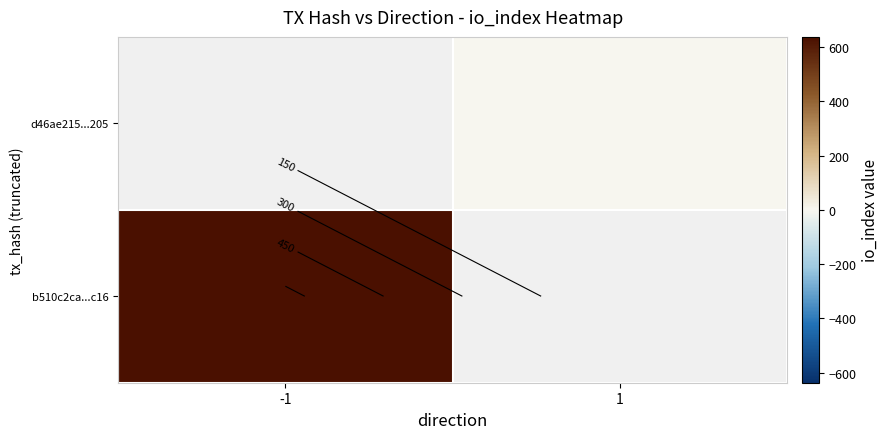

The b510c2ca...c16 series shows 637.0 at -1. True or false?

True